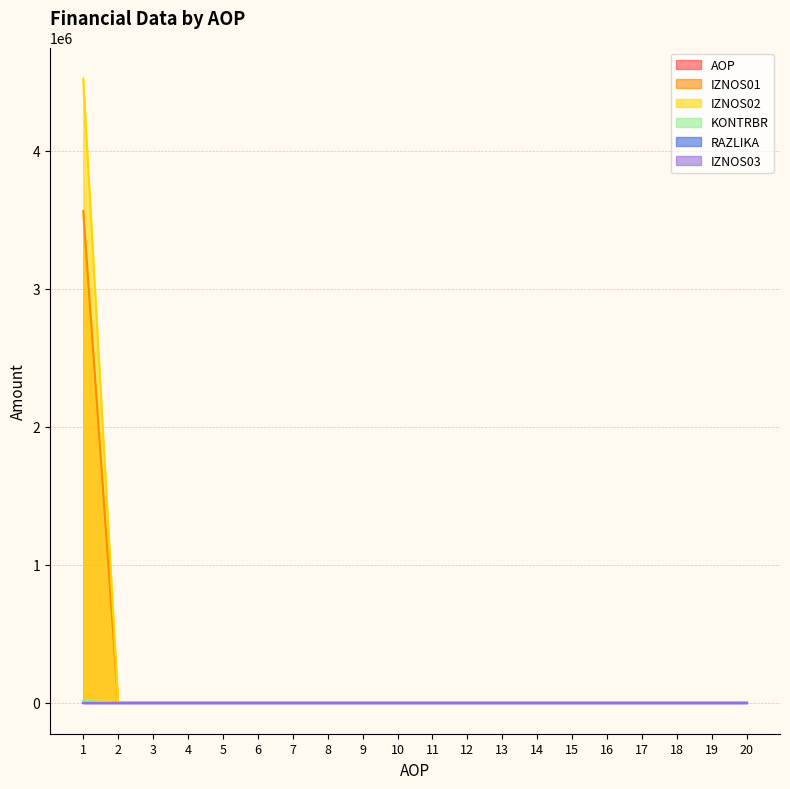

What is the sum of all IZNOS02 values?

4522911.9